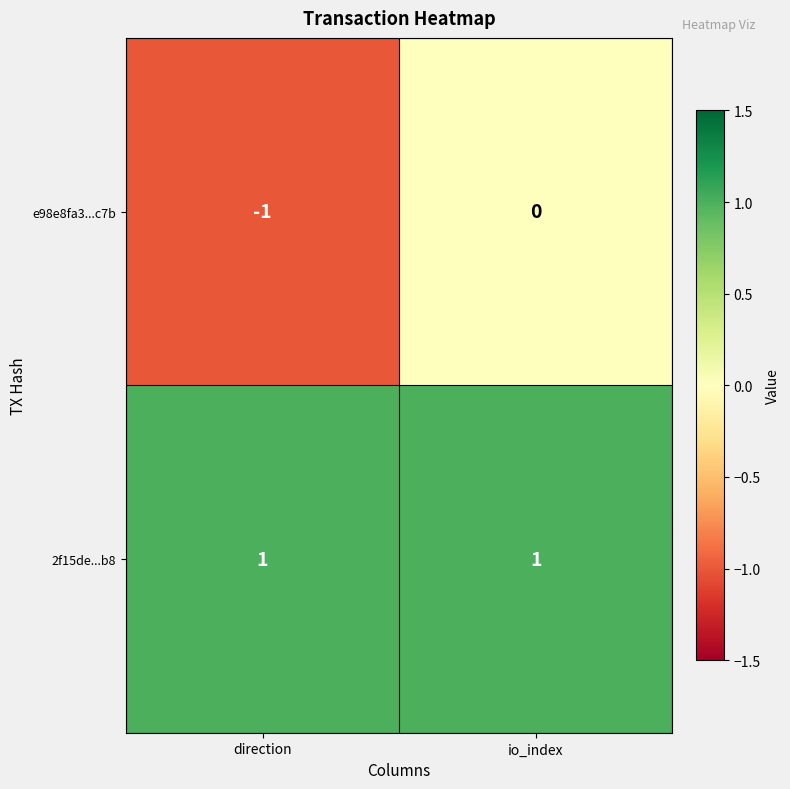

At which category does the chart reach its minimum across all series?

direction